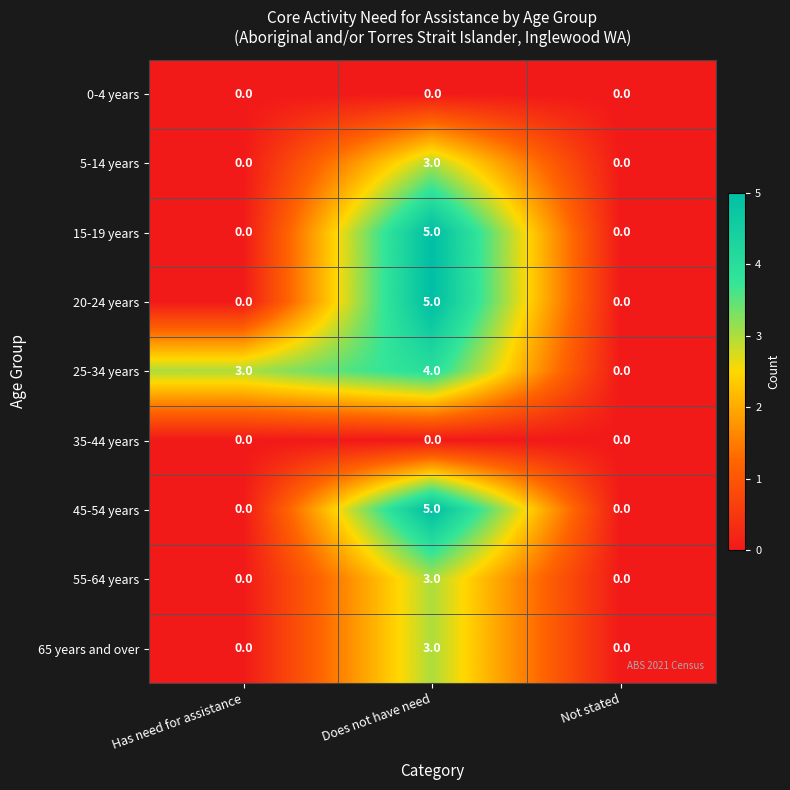

True or false: 55-64 years has a value of 0 at Not stated.

True